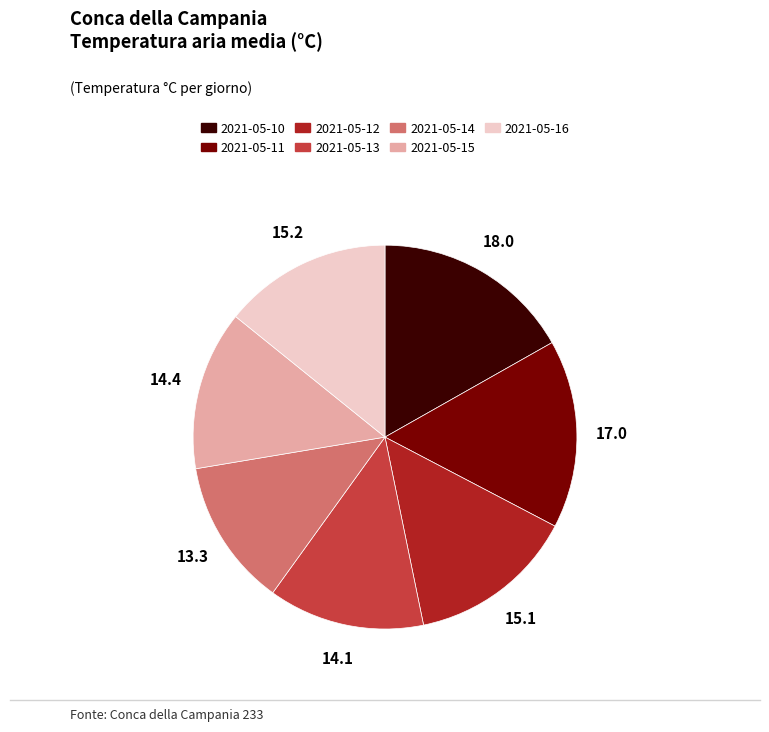

Combined, do 2021-05-16 and 2021-05-15 account for over 50%?

No